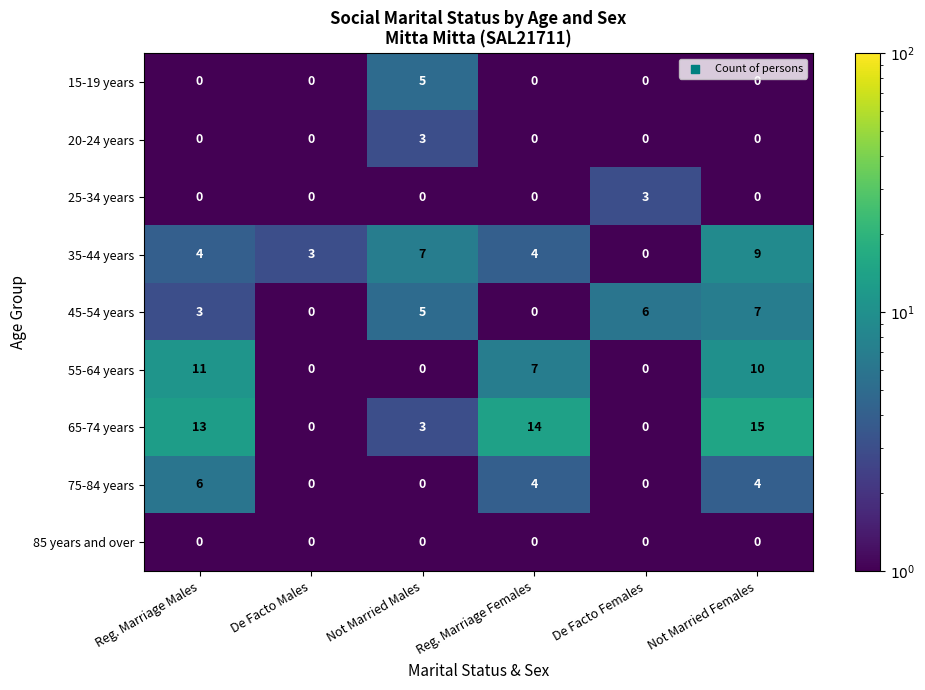

How many data points does each series have?

6